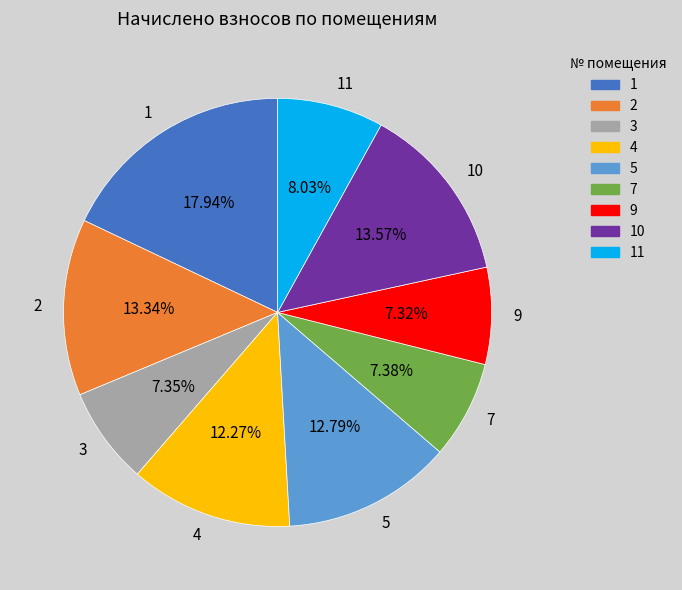

Which category has the biggest portion of the pie?

1